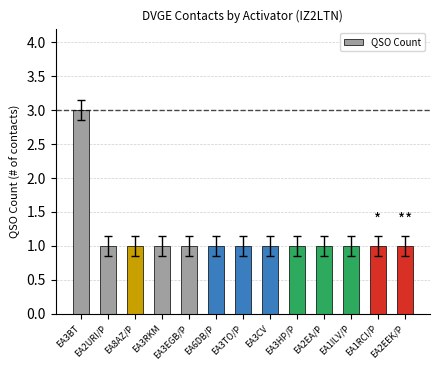

Is it true that the value at EA6DB/P is 1?

True